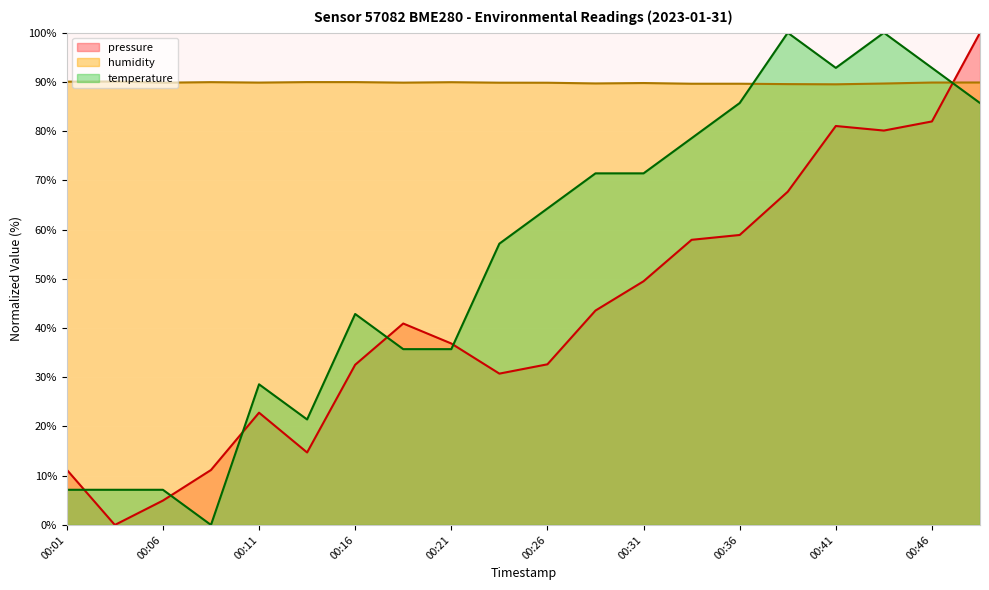

What are all the series names shown in the legend?

pressure, humidity, temperature